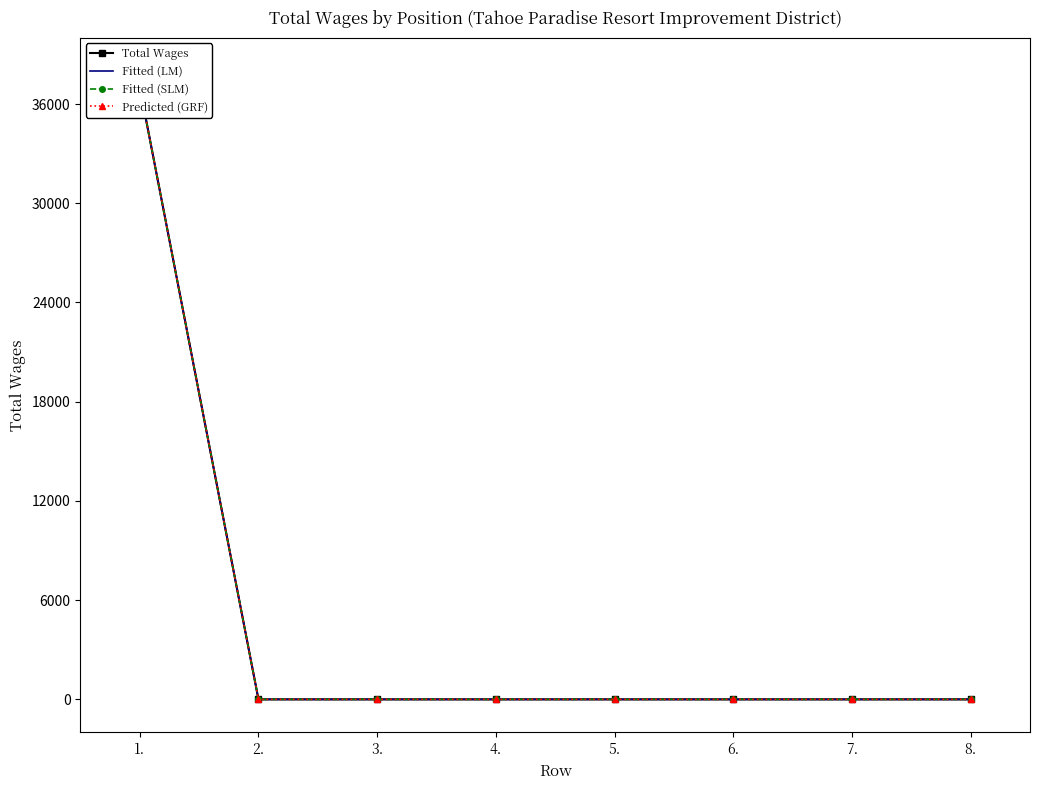

What is the average value of the Predicted (GRF) series?

4627